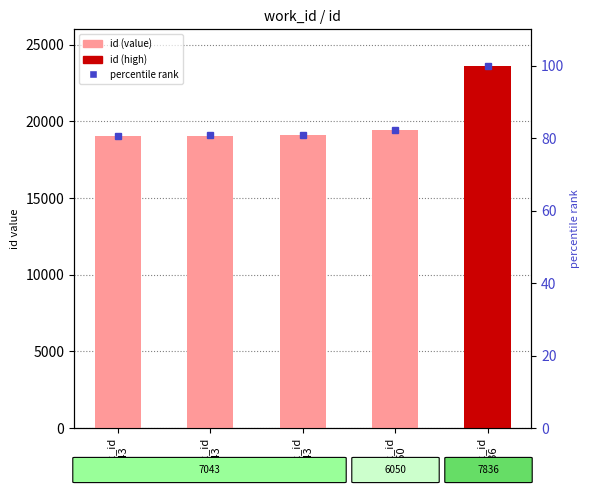

Which series changed the most between work_id
7043 and work_id
7043?

id